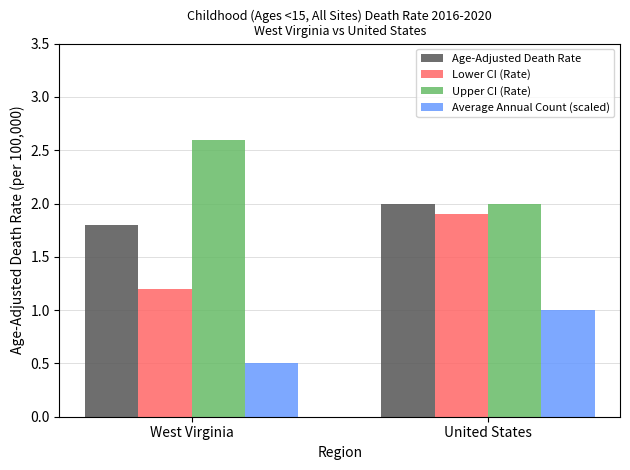

How many bars are there in each group?

4